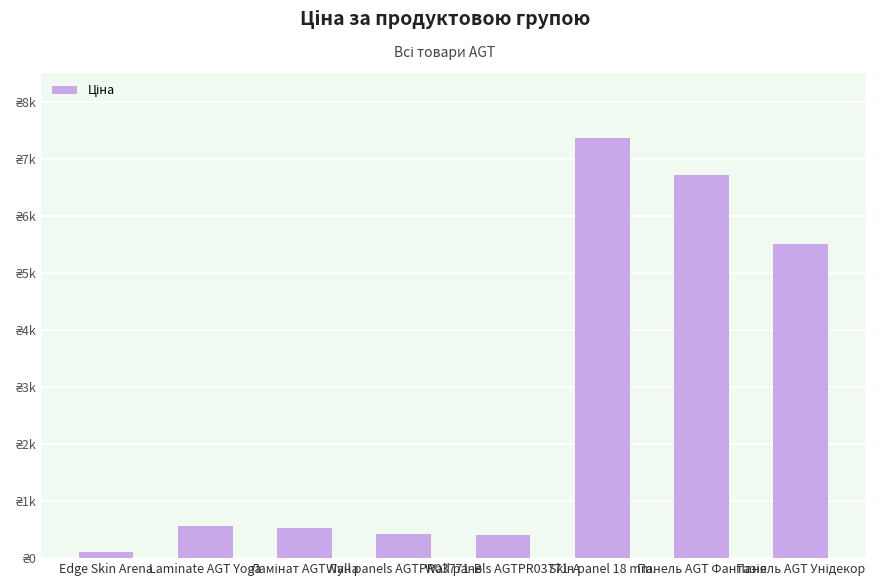

What position from the right is Ламінат AGT Луна?

6